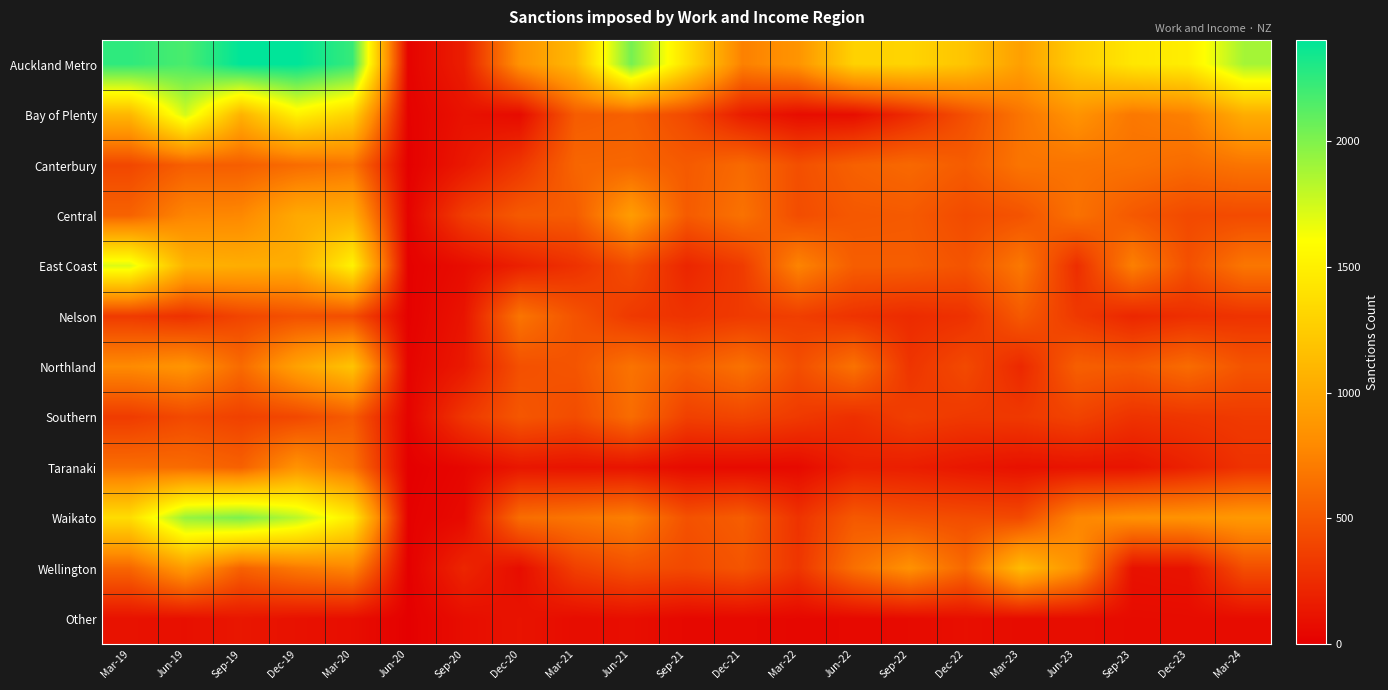

Which series changed the most between Sep-19 and Dec-21?

Auckland Metro